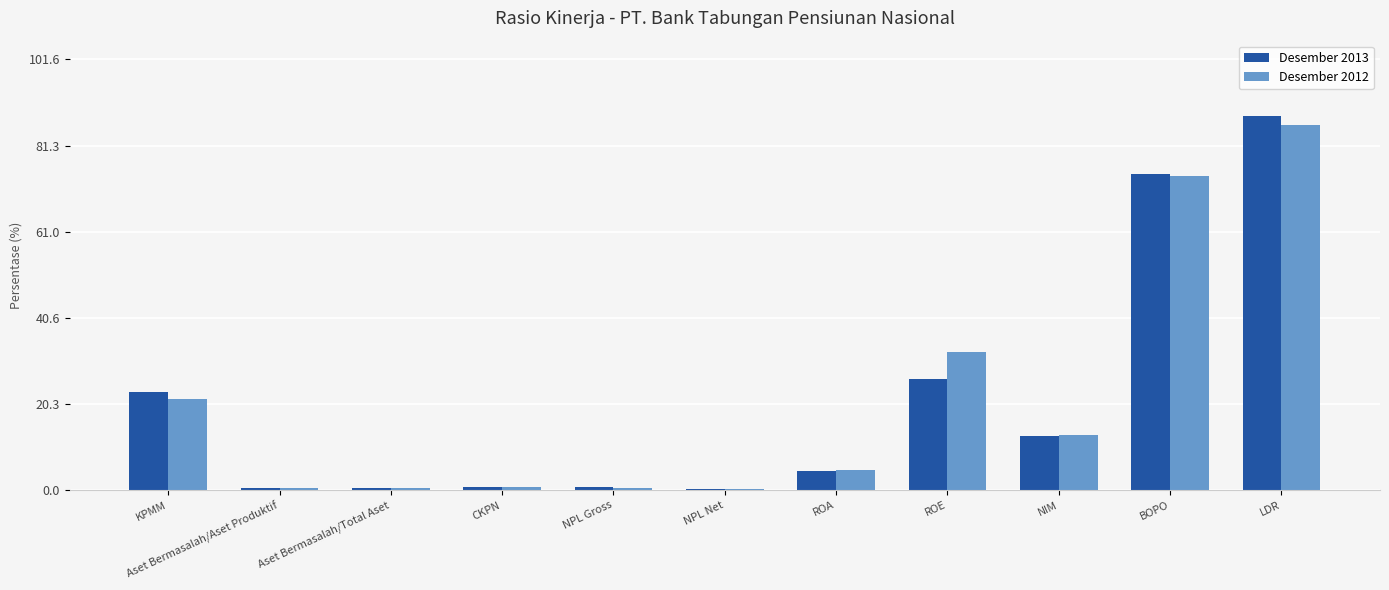

Which label corresponds to the largest value in the chart?

LDR